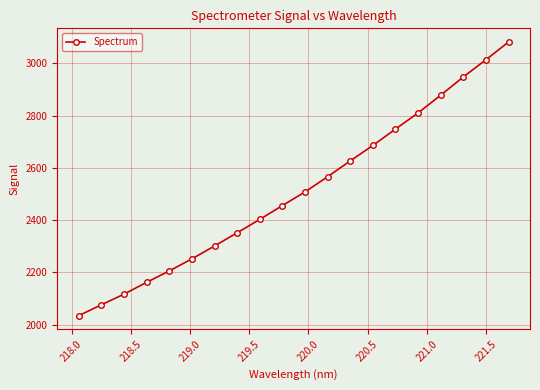

What is the value of the 7th point from the left?

2301.1